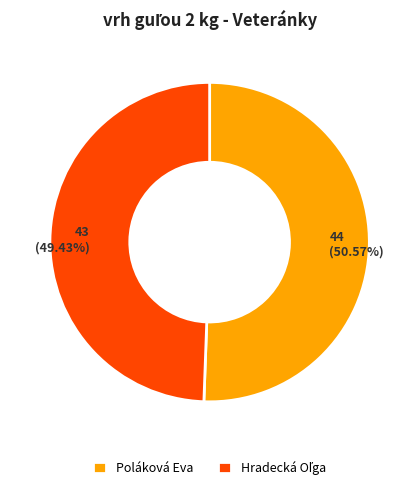

True or false: Poláková Eva accounts for 51% of the total.

True